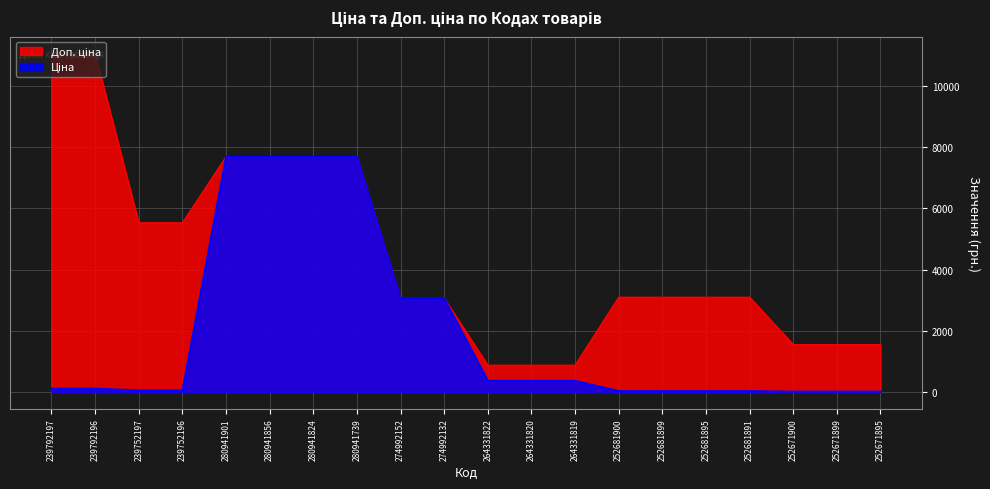

Which series has the largest total across all categories?

Доп. ціна